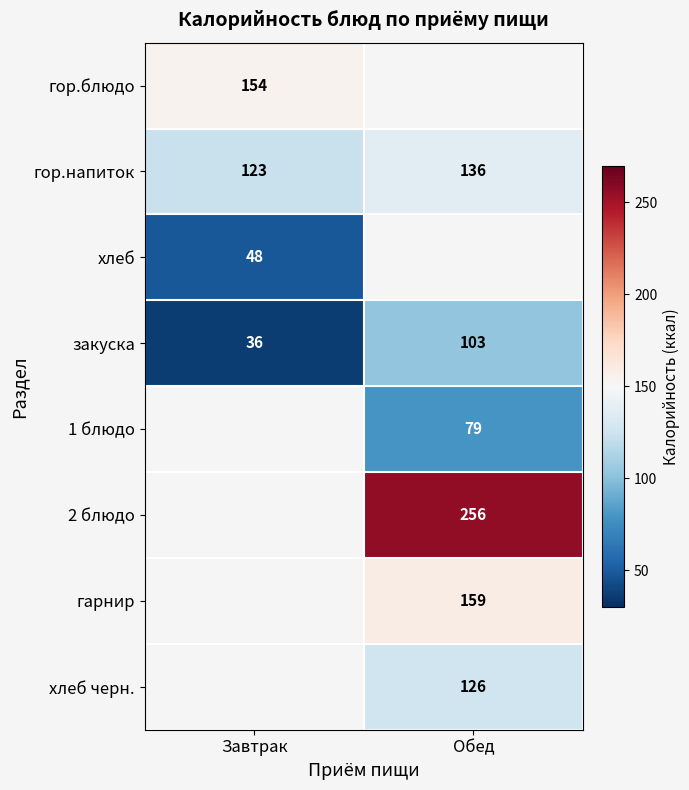

Read the закуска value at Завтрак.

36